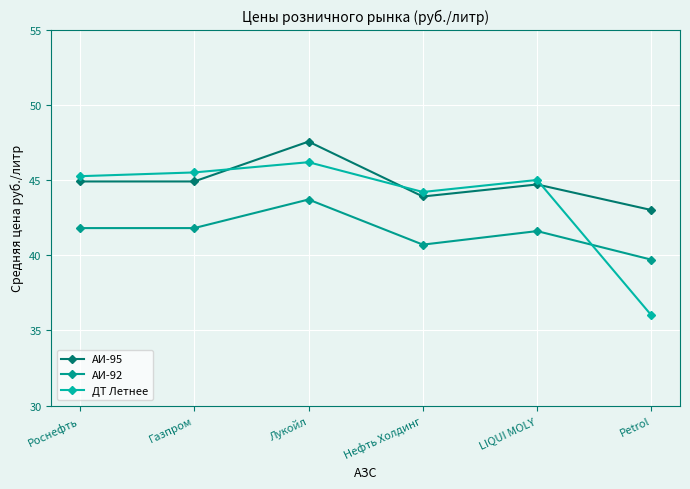

How many lines are shown in the chart?

3